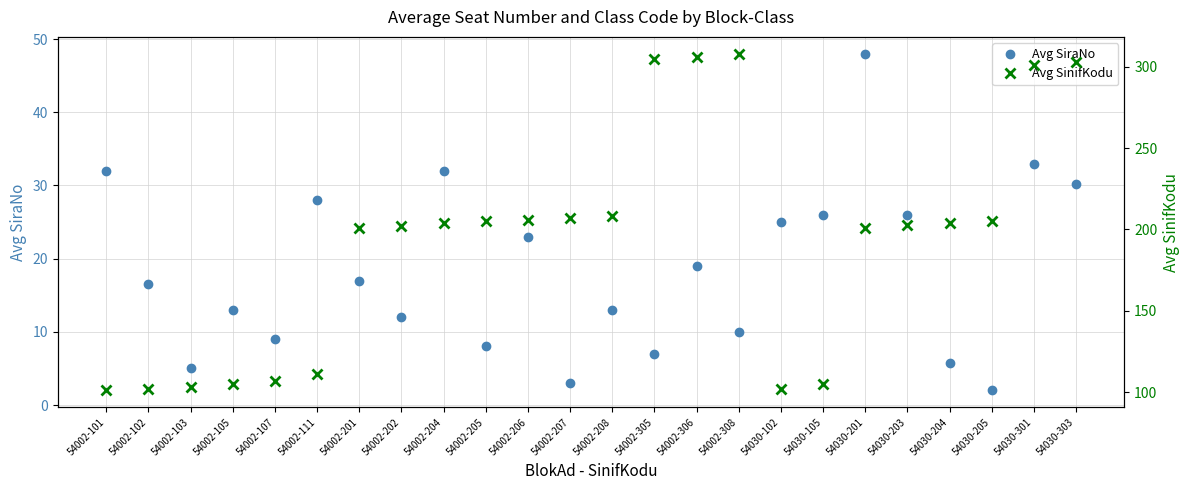

What is the average value of the Avg SinifKodu series?

191.9